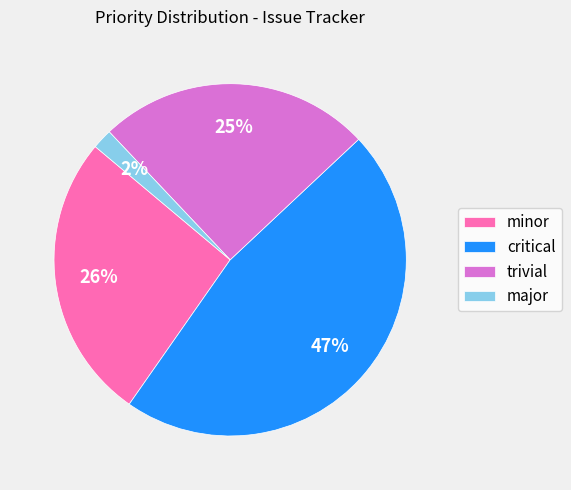

How many slices are in this pie chart?

4